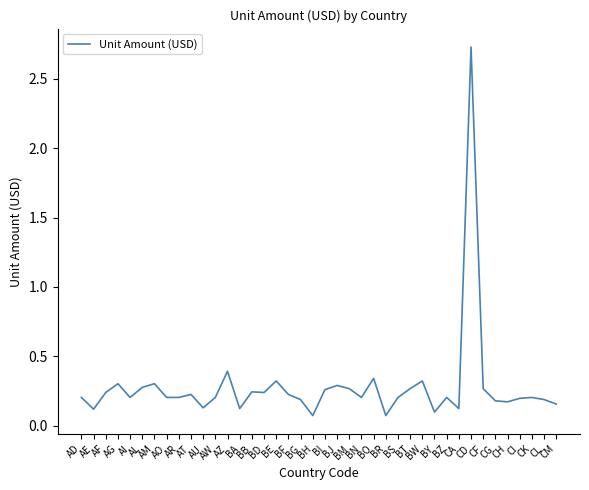

Does the chart display data point markers on the line(s)?

No